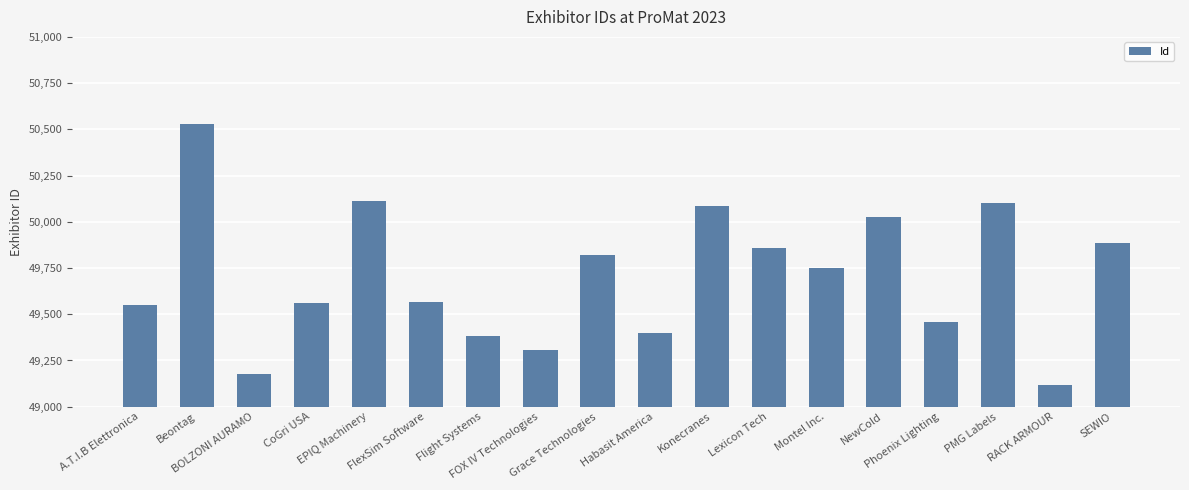

The value at CoGri USA is 18821. True or false?

False